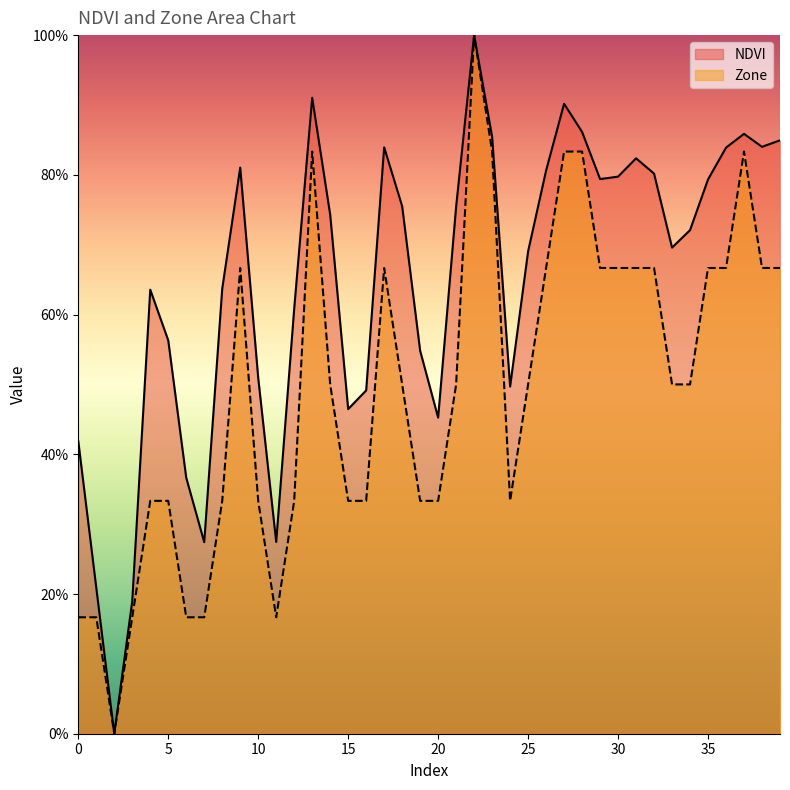

Reading right to left, what are all the values shown in this chart?

NDVI: 0.8	0.8	0.9	0.8	0.8	0.7	0.7	0.8	0.8	0.8	0.8	0.9	0.9	0.8	0.7	0.5	0.9	1.0	0.8	0.5	0.5	0.8	0.8	0.5	0.5	0.7	0.9	0.6	0.3	0.5	0.8	0.6	0.3	0.4	0.6	0.6	0.2	0.0	0.2	0.4
Zone: 0.7	0.7	0.8	0.7	0.7	0.5	0.5	0.7	0.7	0.7	0.7	0.8	0.8	0.7	0.5	0.3	0.8	1.0	0.5	0.3	0.3	0.5	0.7	0.3	0.3	0.5	0.8	0.3	0.2	0.3	0.7	0.3	0.2	0.2	0.3	0.3	0.2	0.0	0.2	0.2